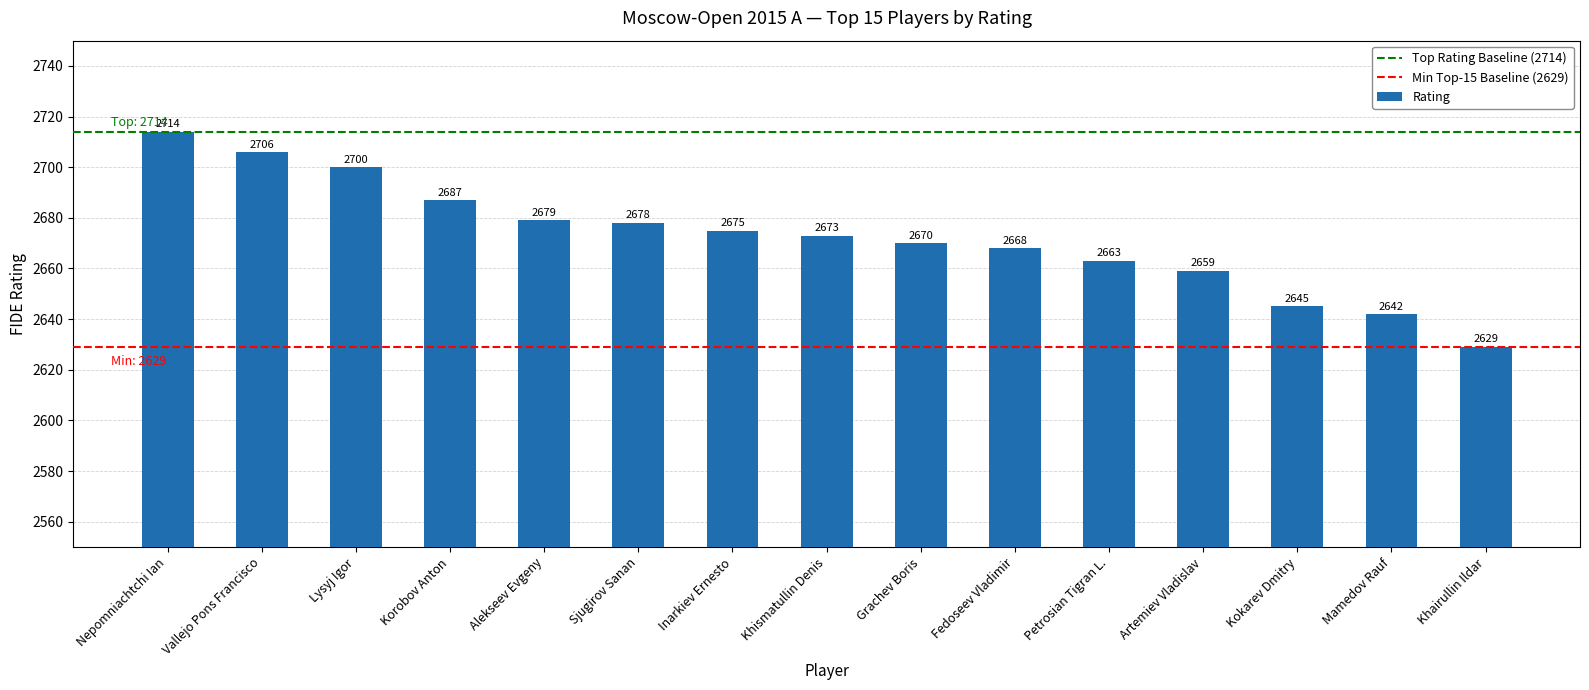

Rank the categories by value from lowest to highest.

Khairullin Ildar, Mamedov Rauf, Kokarev Dmitry, Artemiev Vladislav, Petrosian Tigran L., Fedoseev Vladimir, Grachev Boris, Khismatullin Denis, Inarkiev Ernesto, Sjugirov Sanan, Alekseev Evgeny, Korobov Anton, Lysyj Igor, Vallejo Pons Francisco, Nepomniachtchi Ian